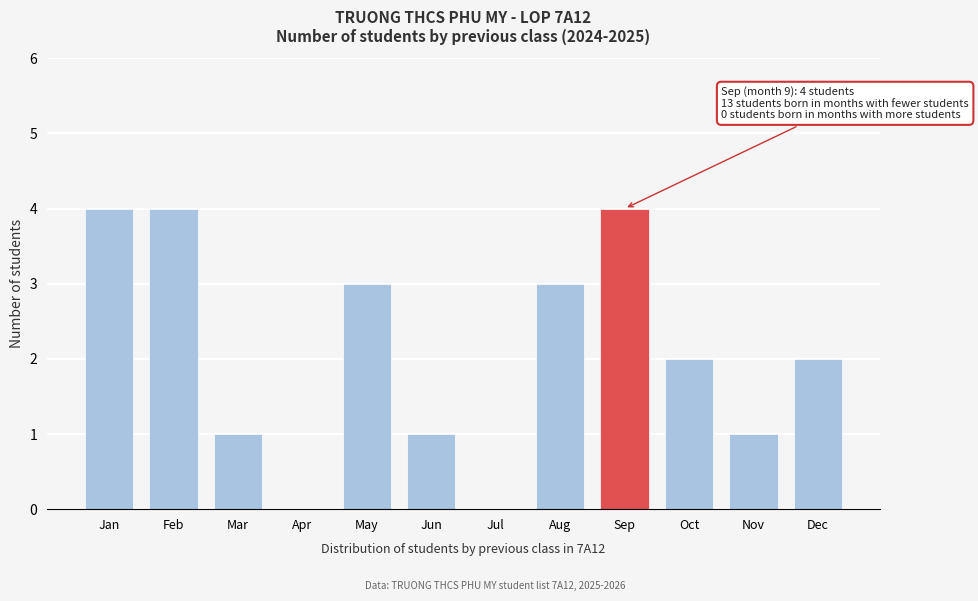

Reading left to right, what are all the values shown in this chart?

Jan=4	Feb=4	Mar=1	Apr=0	May=3	Jun=1	Jul=0	Aug=3	Sep=4	Oct=2	Nov=1	Dec=2